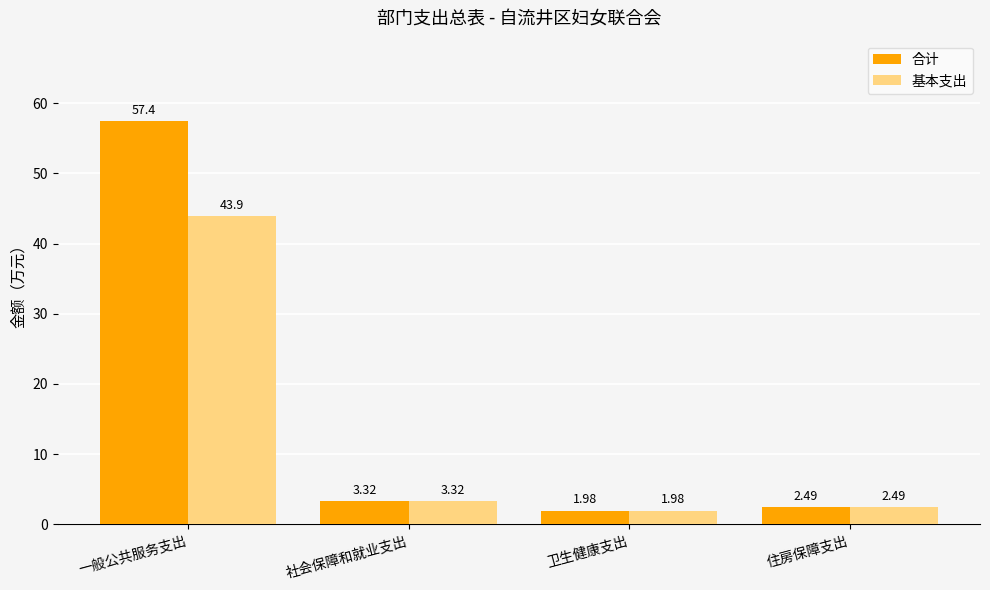

At which category is the sum across all series the highest?

一般公共服务支出